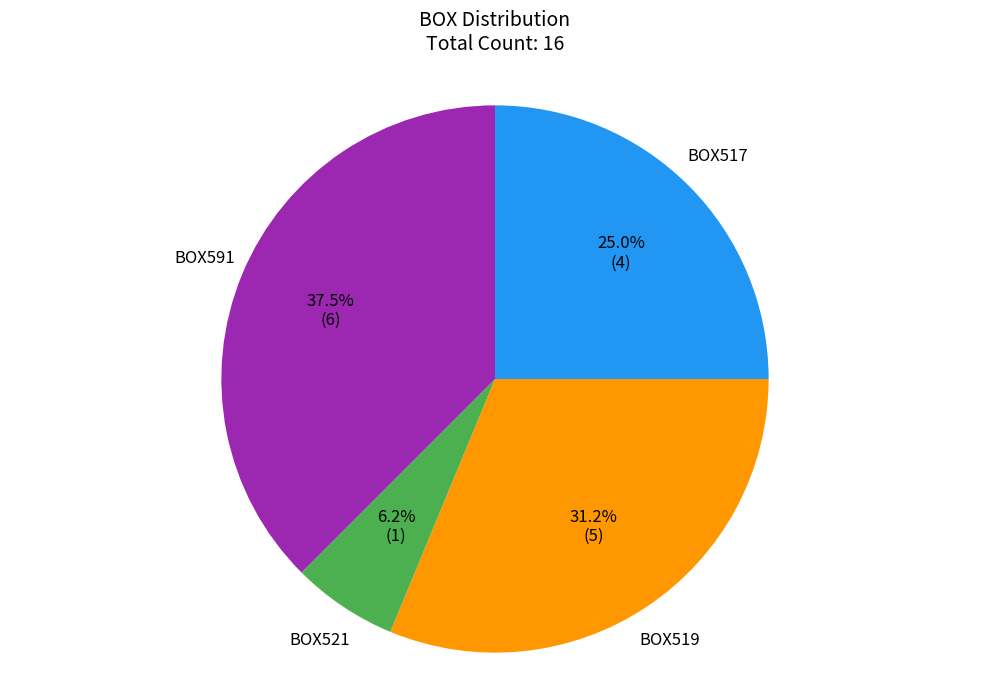

Does BOX517 account for over 50% of the chart?

No